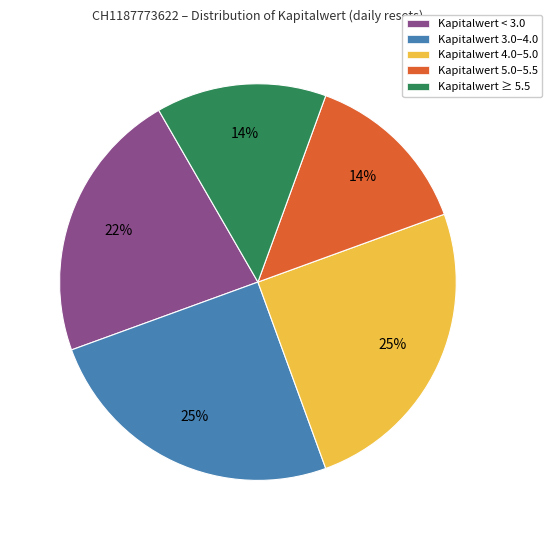

To the nearest percent, what portion does Kapitalwert 3.0–4.0 represent?

25%